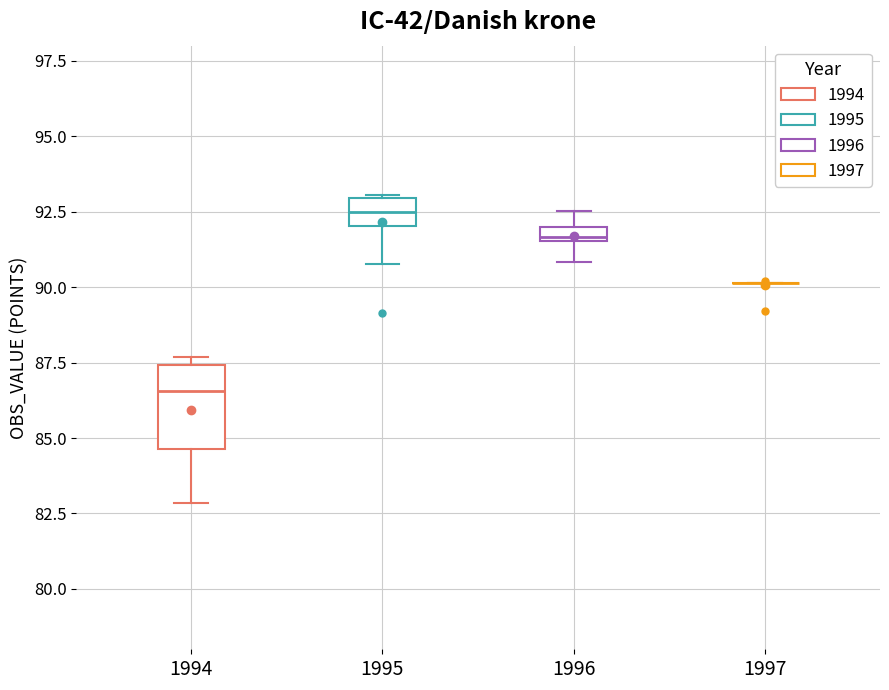

Where is the upper edge of the box at x = 1996 on the y-axis? The values are not printed on the chart, so give them approximately, as read against the axis.

92.0